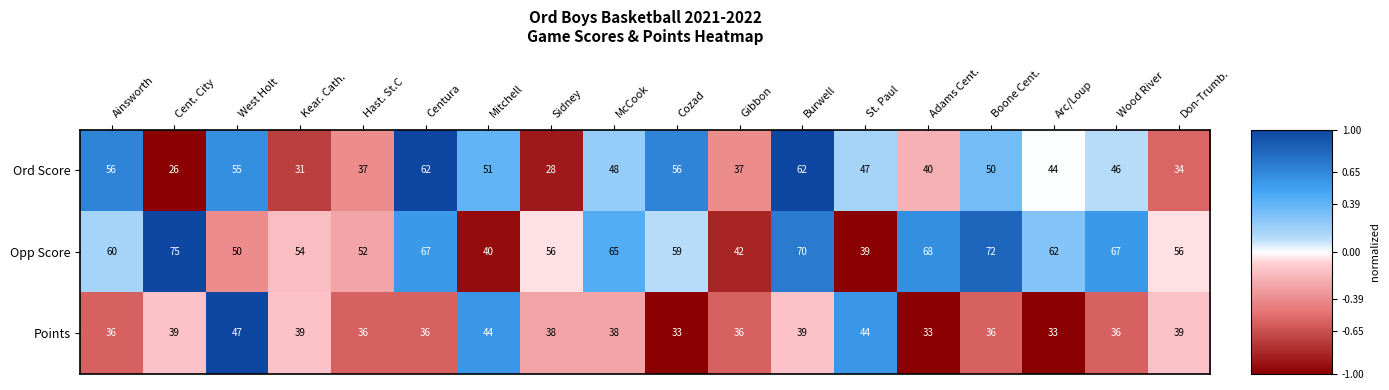

What is the total value across all series at Cozad?

148